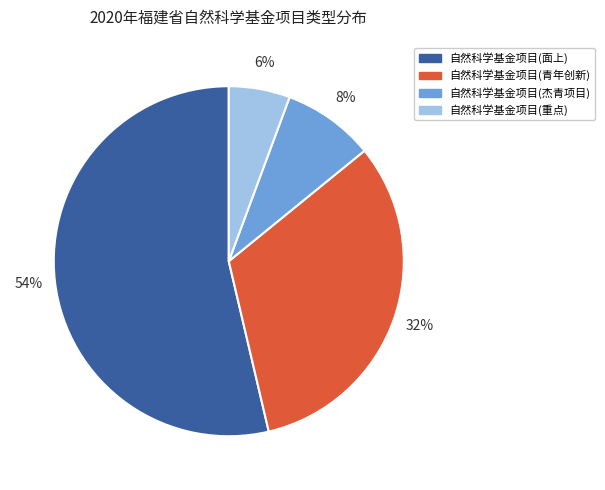

Is there any slice that represents more than half of the pie?

Yes